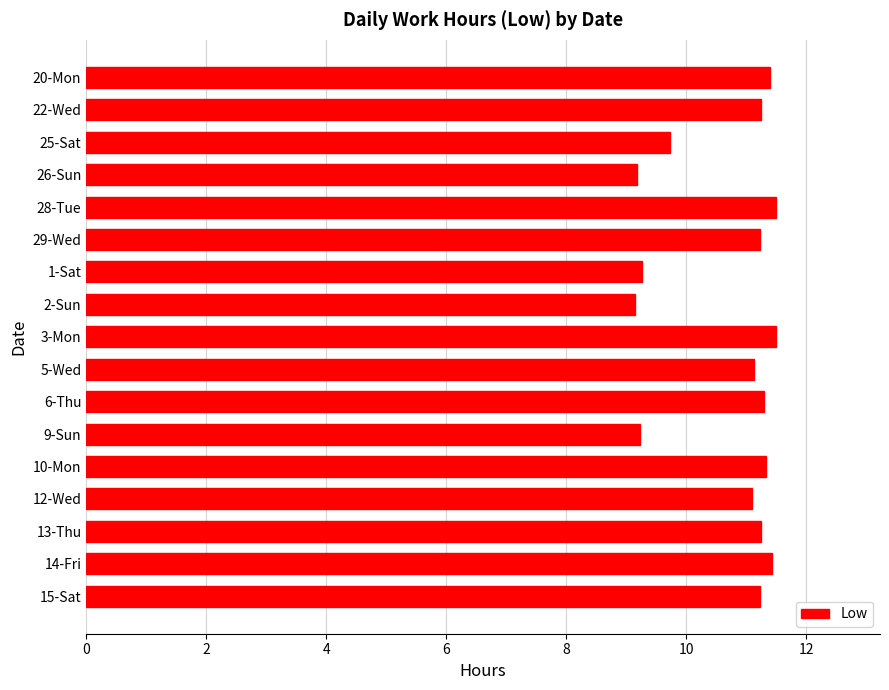

What is the maximum value shown in the chart?

11.5